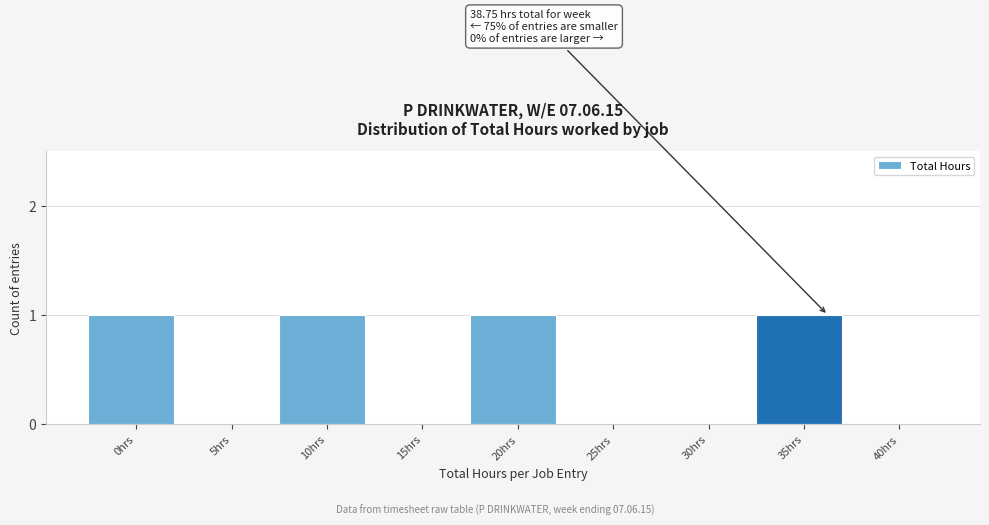

Reading right to left, what are all the values shown in this chart?

40hrs=0	35hrs=1	30hrs=0	25hrs=0	20hrs=1	15hrs=0	10hrs=1	5hrs=0	0hrs=1